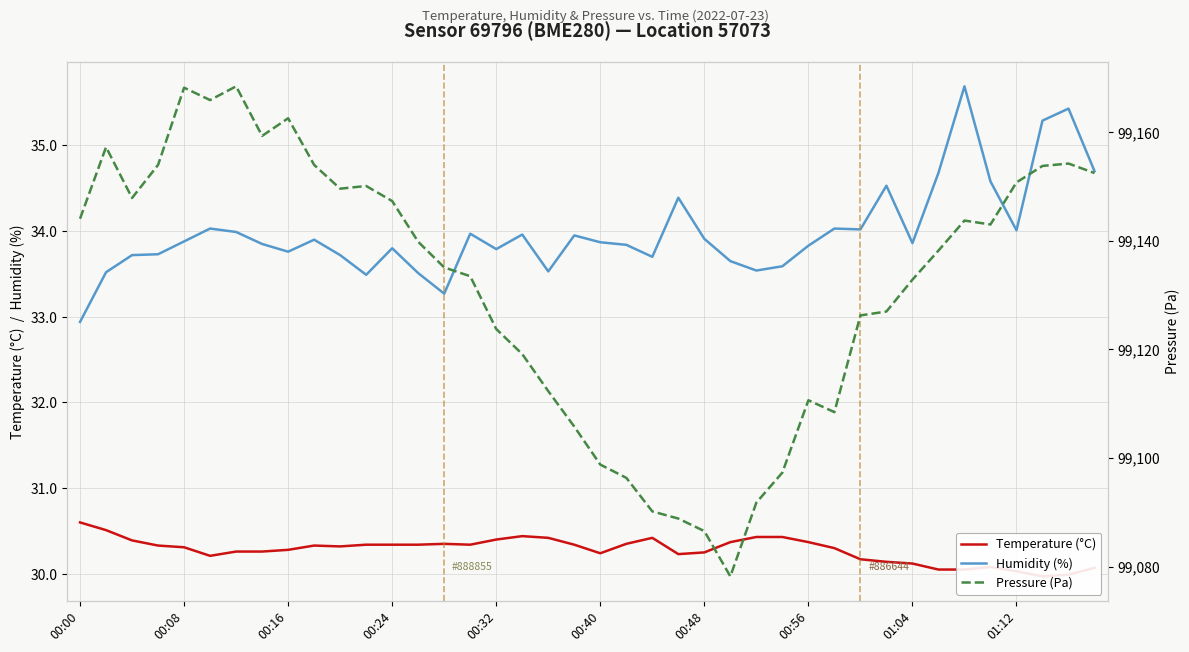

True or false: Humidity (%) and Pressure (Pa) cross at least once.

False